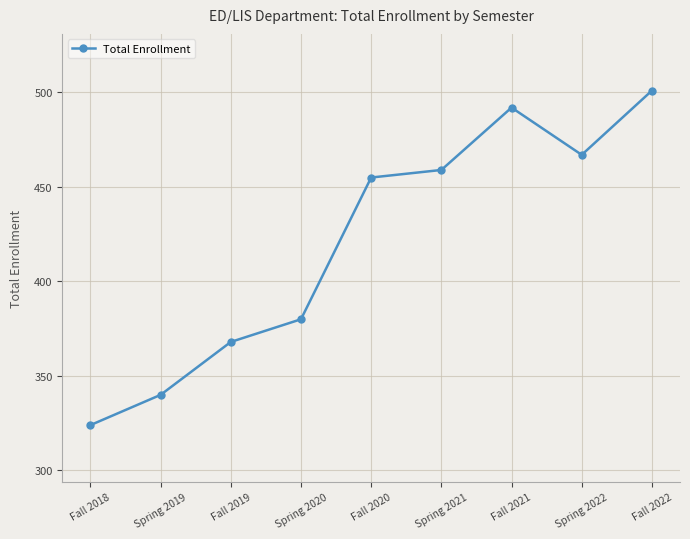

Which label corresponds to the largest value in the chart?

Fall 2022